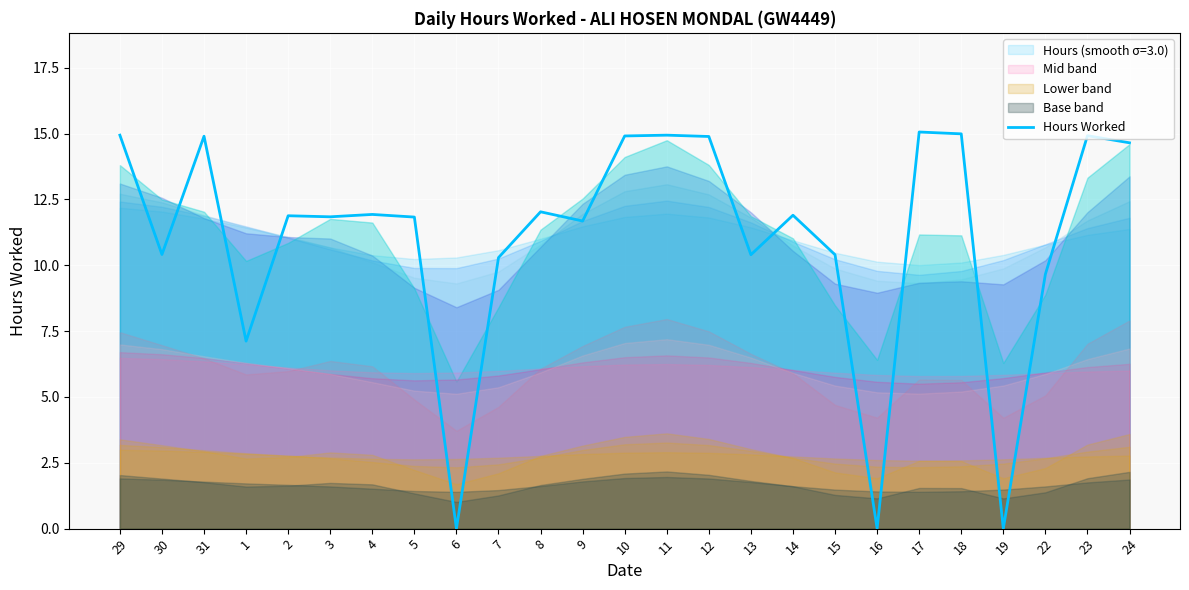

How many categories are shown in the chart?

25